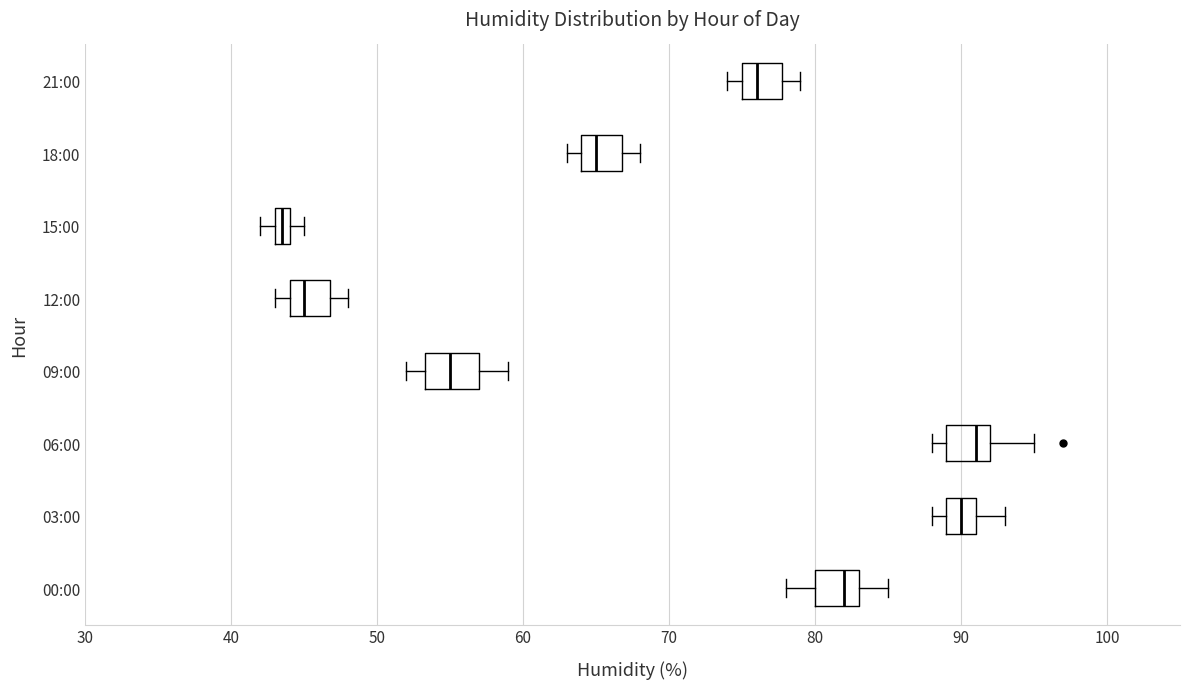

Which box has the furthest to the left median line?

15:00